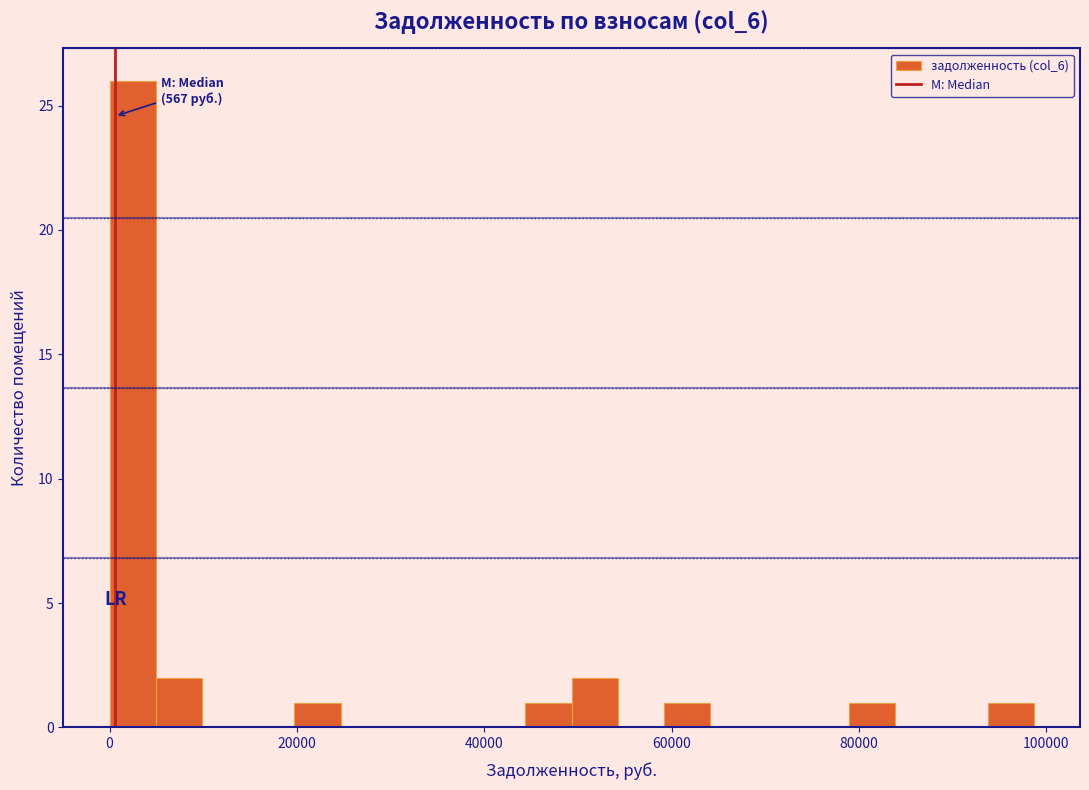

Around what value on the x-axis is the tallest bar? Give the approximate position of its centre, as read against the axis.

2000